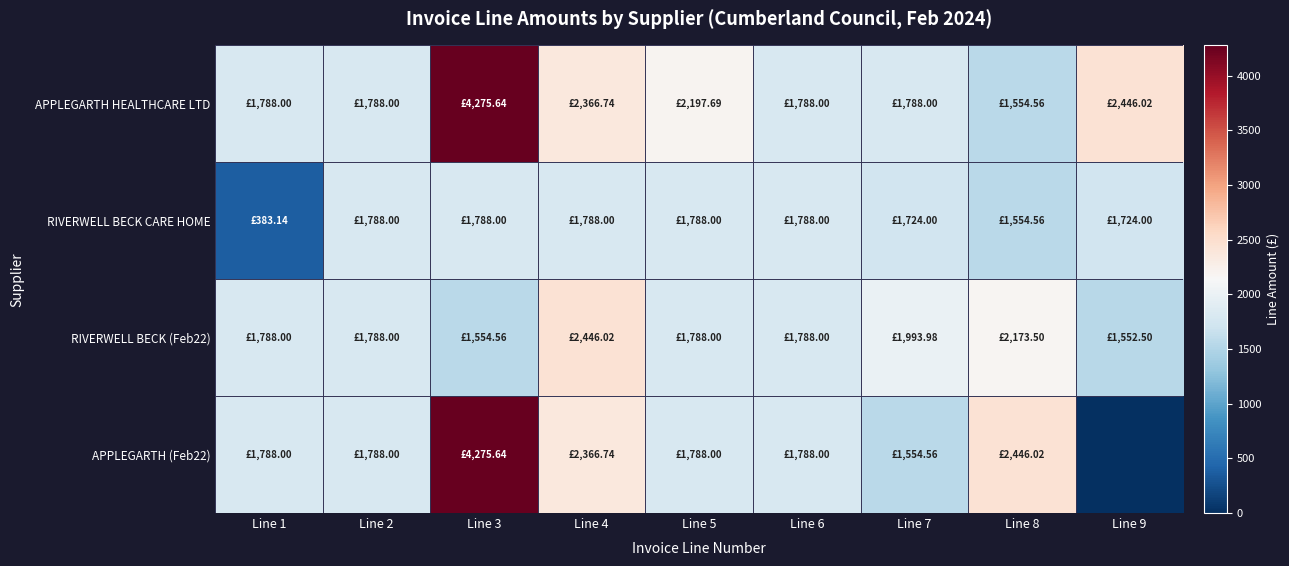

Reading left to right, transcribe all the data shown in this chart.

APPLEGARTH HEALTHCARE LTD: Line 1=1788.0	Line 2=1788.0	Line 3=4275.6	Line 4=2366.7	Line 5=2197.7	Line 6=1788.0	Line 7=1788.0	Line 8=1554.6	Line 9=2446.0
RIVERWELL BECK CARE HOME: Line 1=383.1	Line 2=1788.0	Line 3=1788.0	Line 4=1788.0	Line 5=1788.0	Line 6=1788.0	Line 7=1724.0	Line 8=1554.6	Line 9=1724.0
RIVERWELL BECK (Feb22): Line 1=1788.0	Line 2=1788.0	Line 3=1554.6	Line 4=2446.0	Line 5=1788.0	Line 6=1788.0	Line 7=1994.0	Line 8=2173.5	Line 9=1552.5
APPLEGARTH (Feb22): Line 1=1788.0	Line 2=1788.0	Line 3=4275.6	Line 4=2366.7	Line 5=1788.0	Line 6=1788.0	Line 7=1554.6	Line 8=2446.0	Line 9=0.0